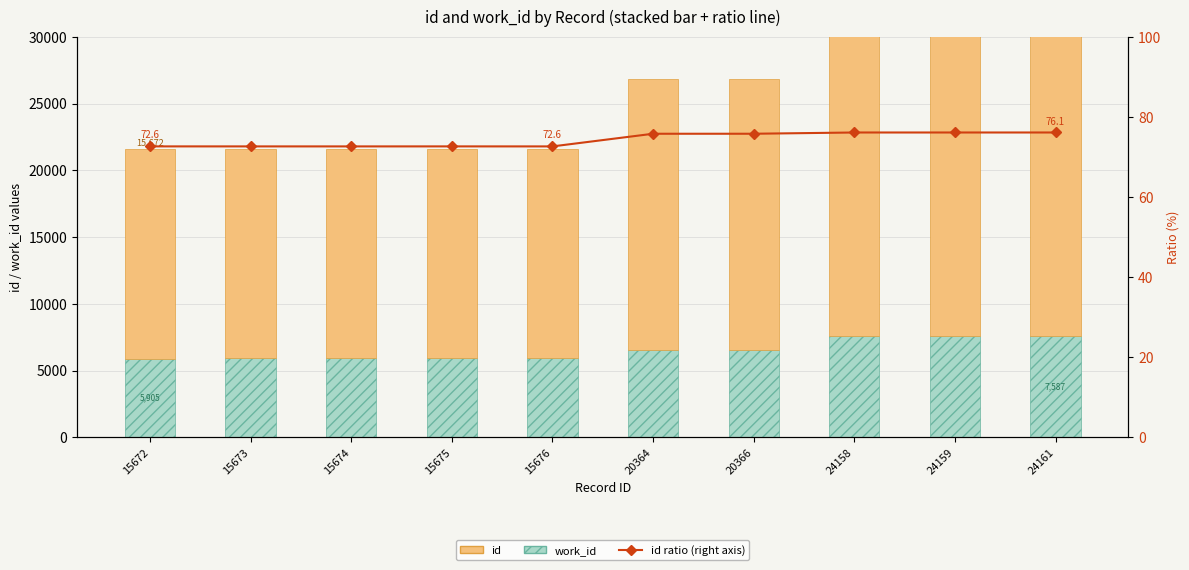

Which series has the largest range (max minus min)?

id